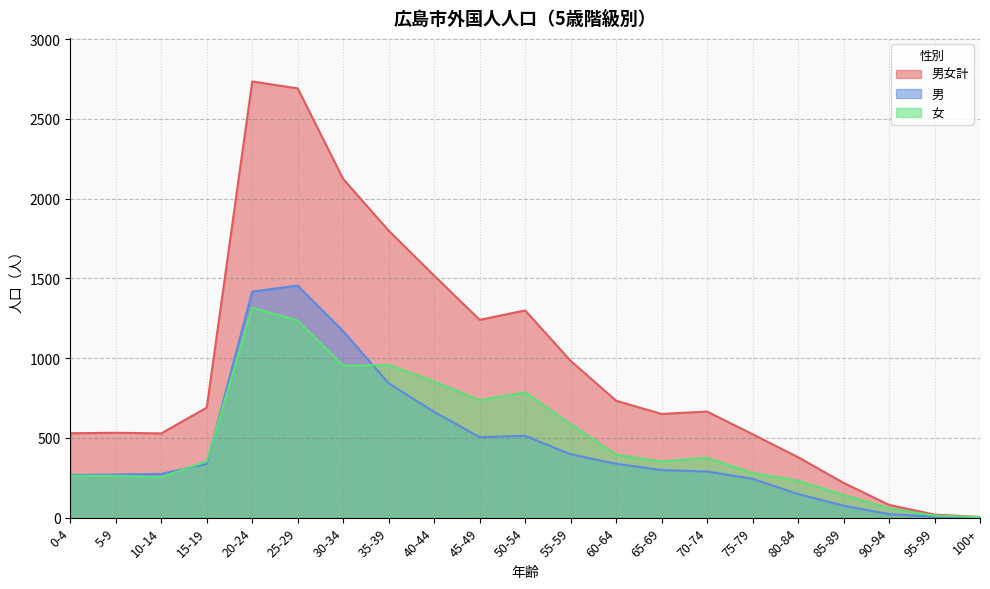

True or false: 男女計 has more than 1 interior local peaks.

True